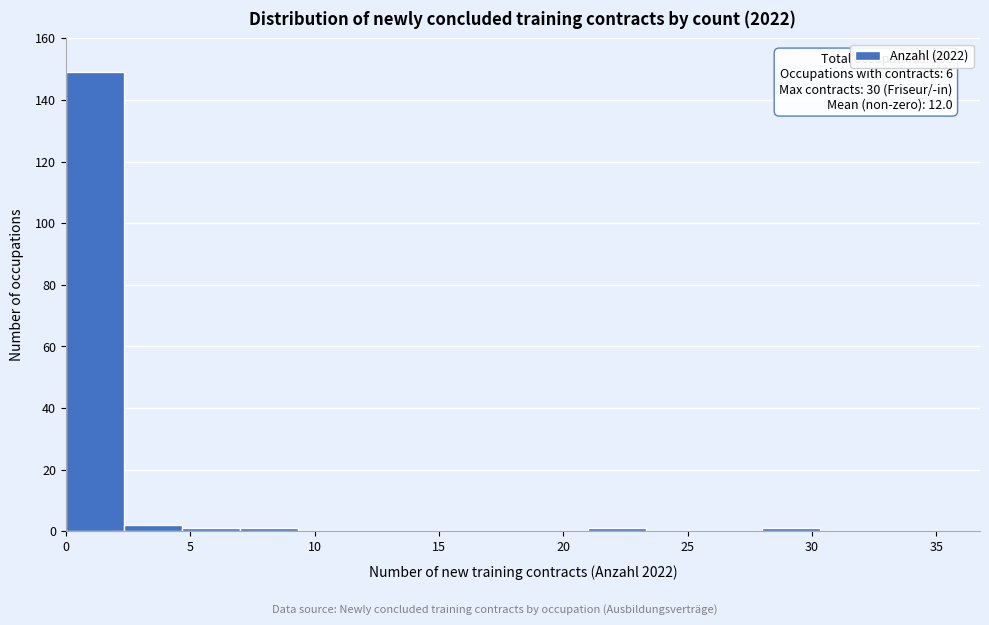

Which range on the x-axis has the tallest bar?

0.0 to 2.5